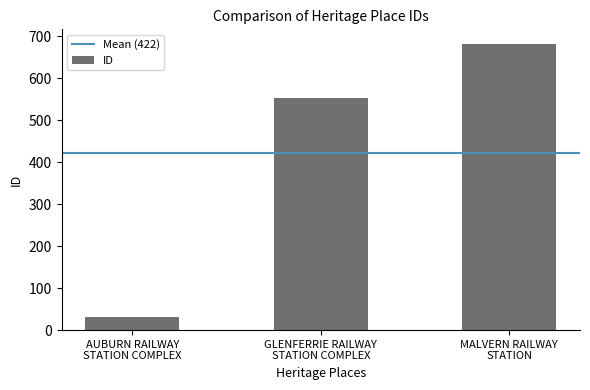

What is the change in value from AUBURN RAILWAY
STATION COMPLEX to GLENFERRIE RAILWAY
STATION COMPLEX?

+520